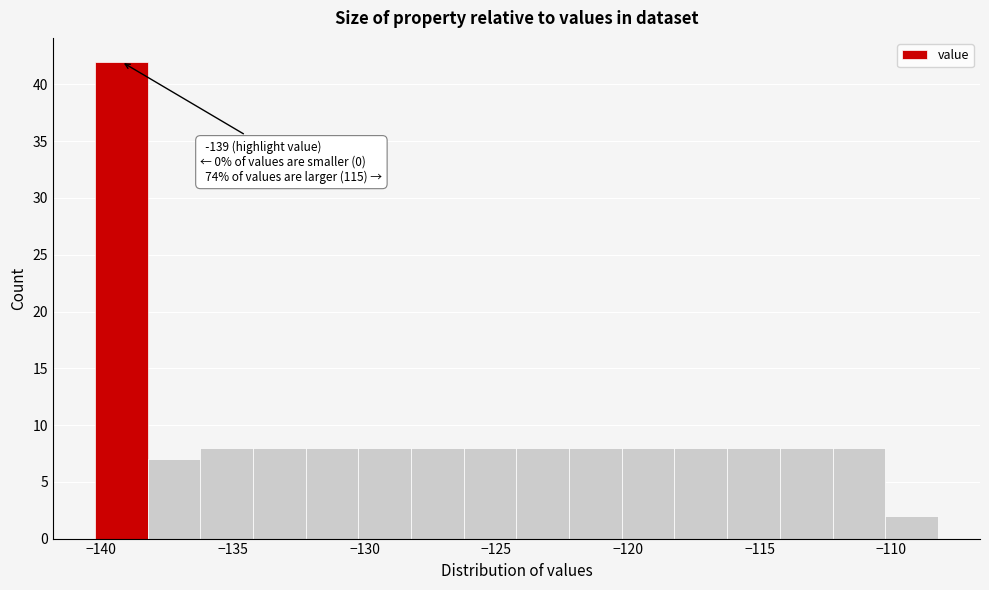

Over which range of the x-axis is the bar tallest?

-140 to -138